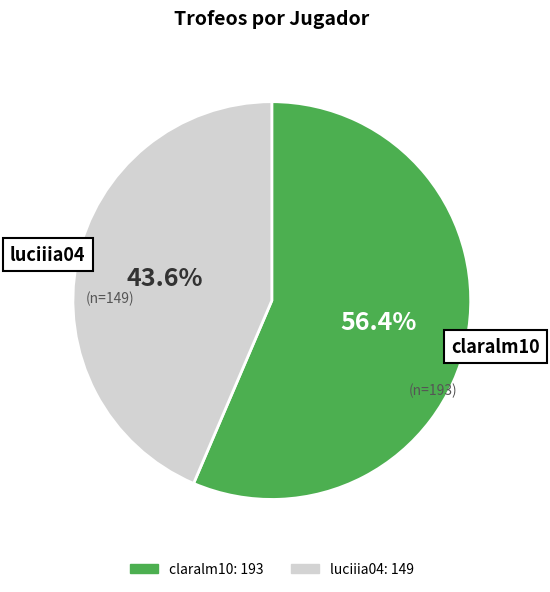

Which category has the biggest portion of the pie?

claralm10